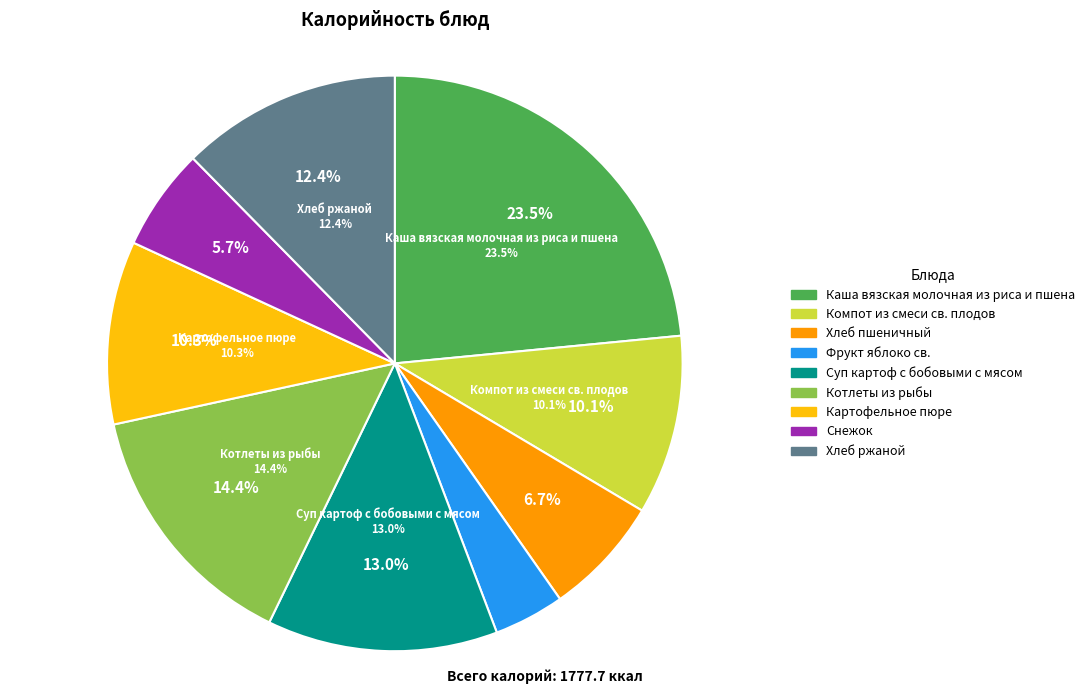

The Котлеты из рыбы slice represents 14% of the pie. True or false?

True